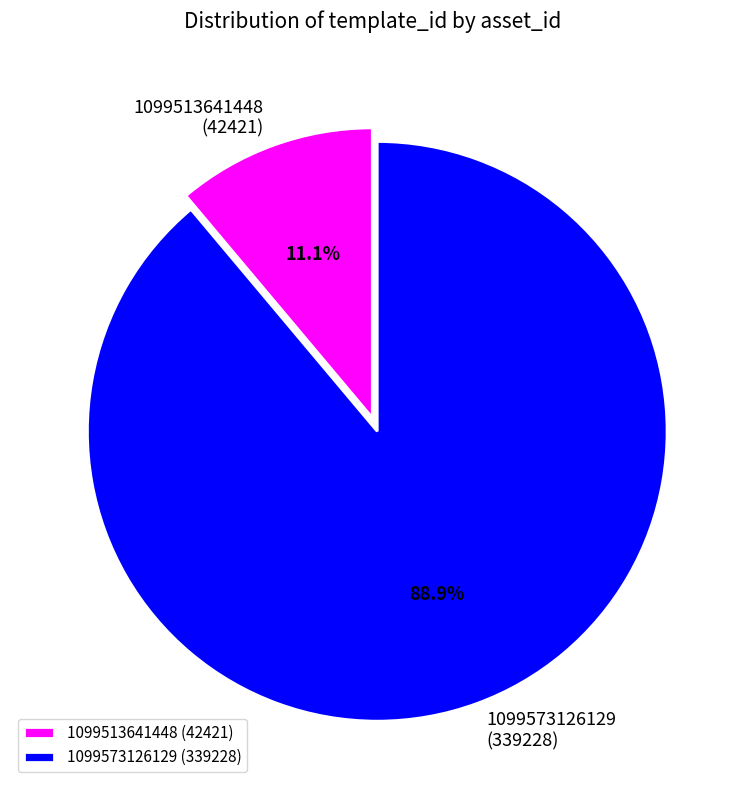

Rank the categories by value from highest to lowest.

1099573126129, 1099513641448